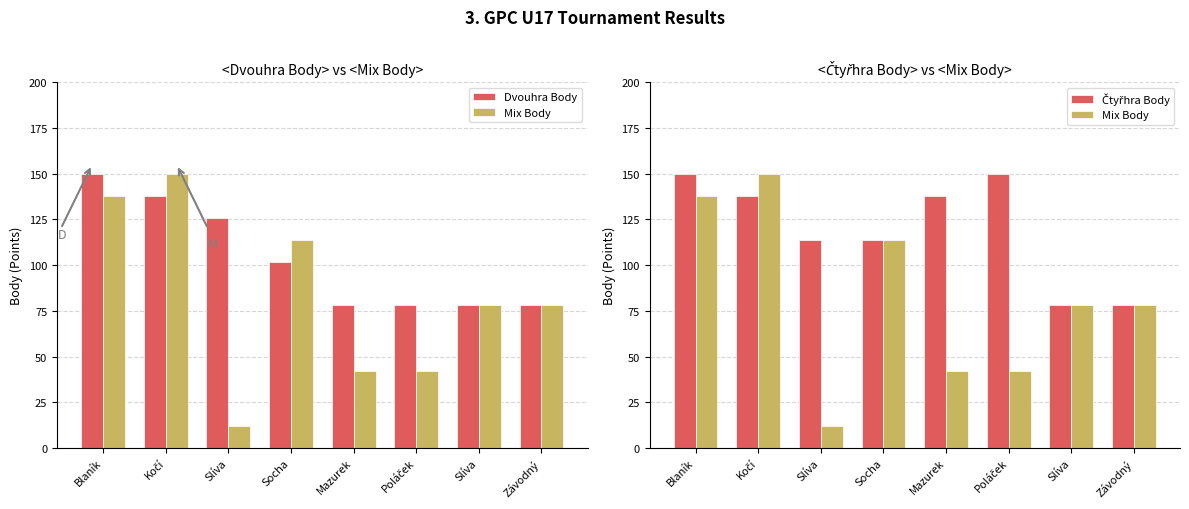

True or false: Čtyřhra Body has a value of 150 at Socha.

False